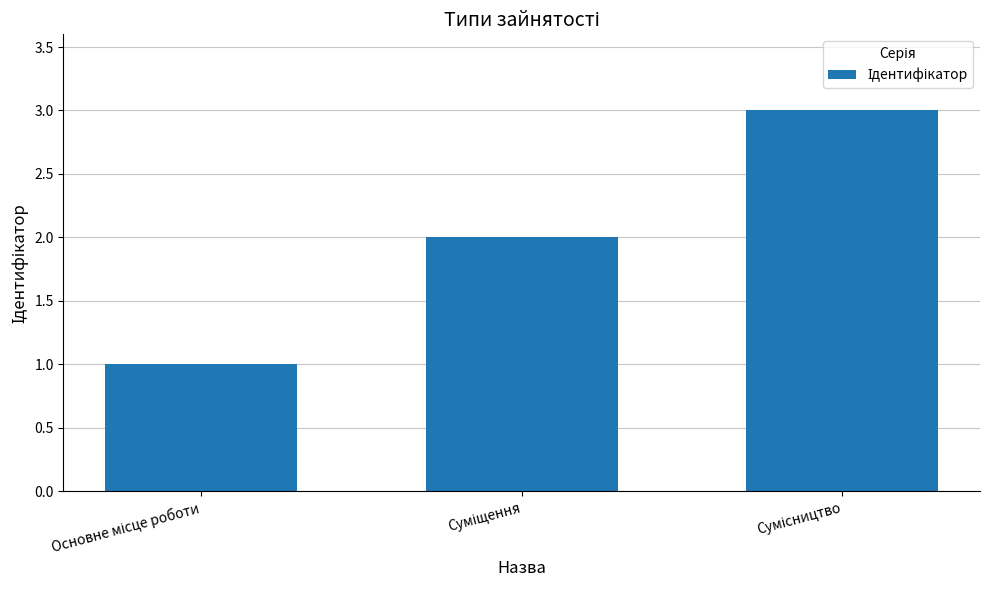

Reading right to left, list all the values displayed in this chart.

3	2	1